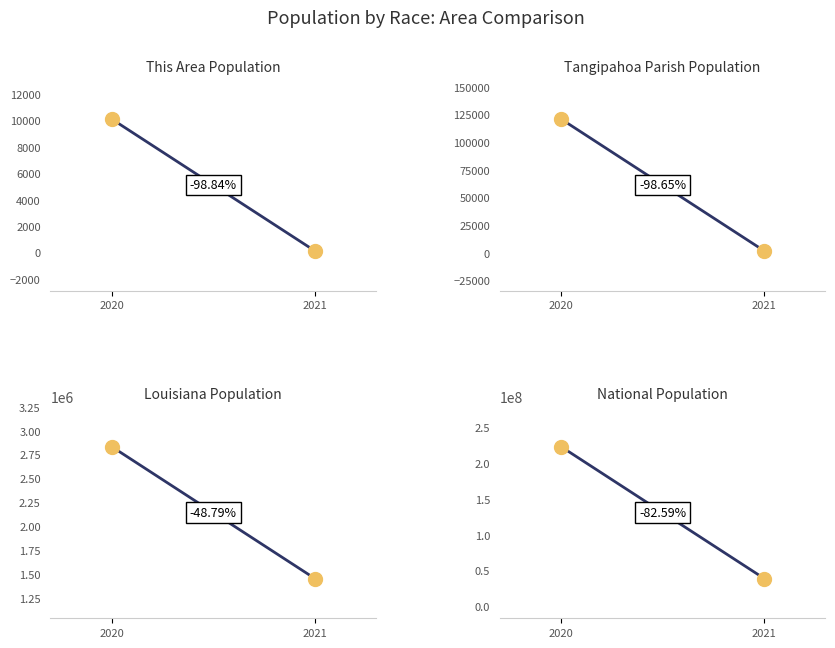

Which series has the largest Y range (max minus min)?

National